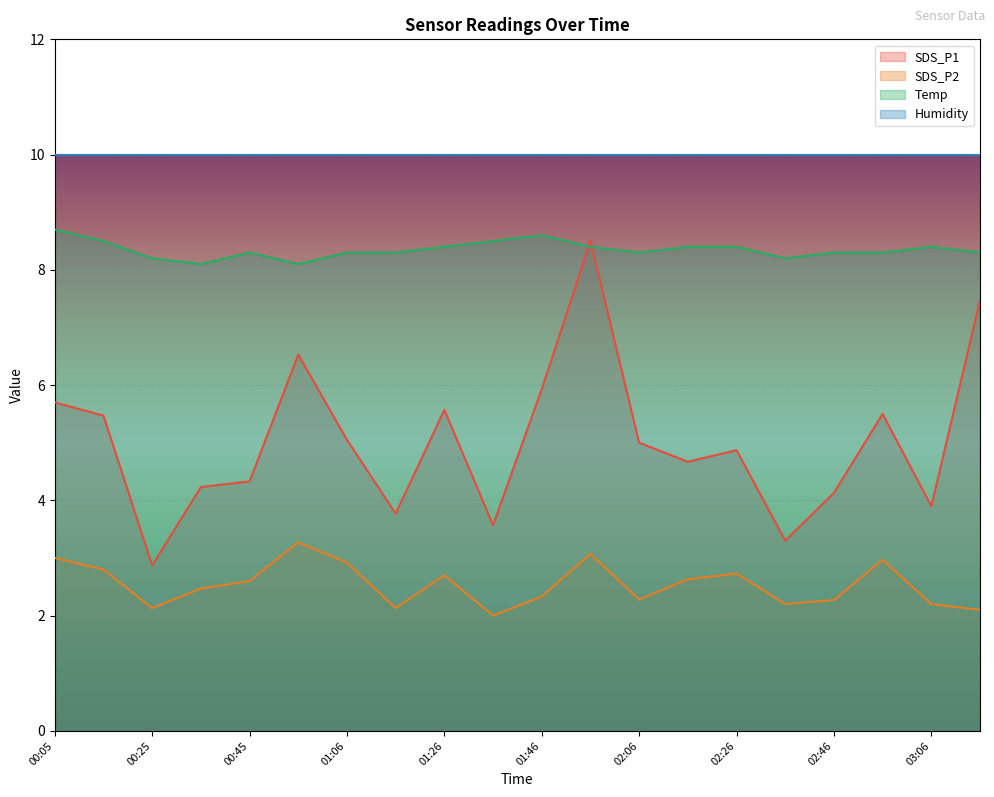

Rank the series by their average value, from lowest to highest.

SDS_P2, SDS_P1, Temp, Humidity